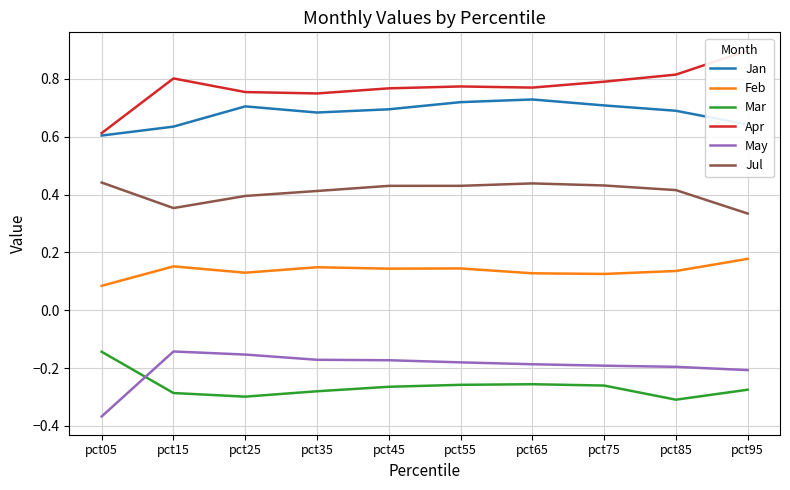

Which label corresponds to the largest value in the chart?

pct95